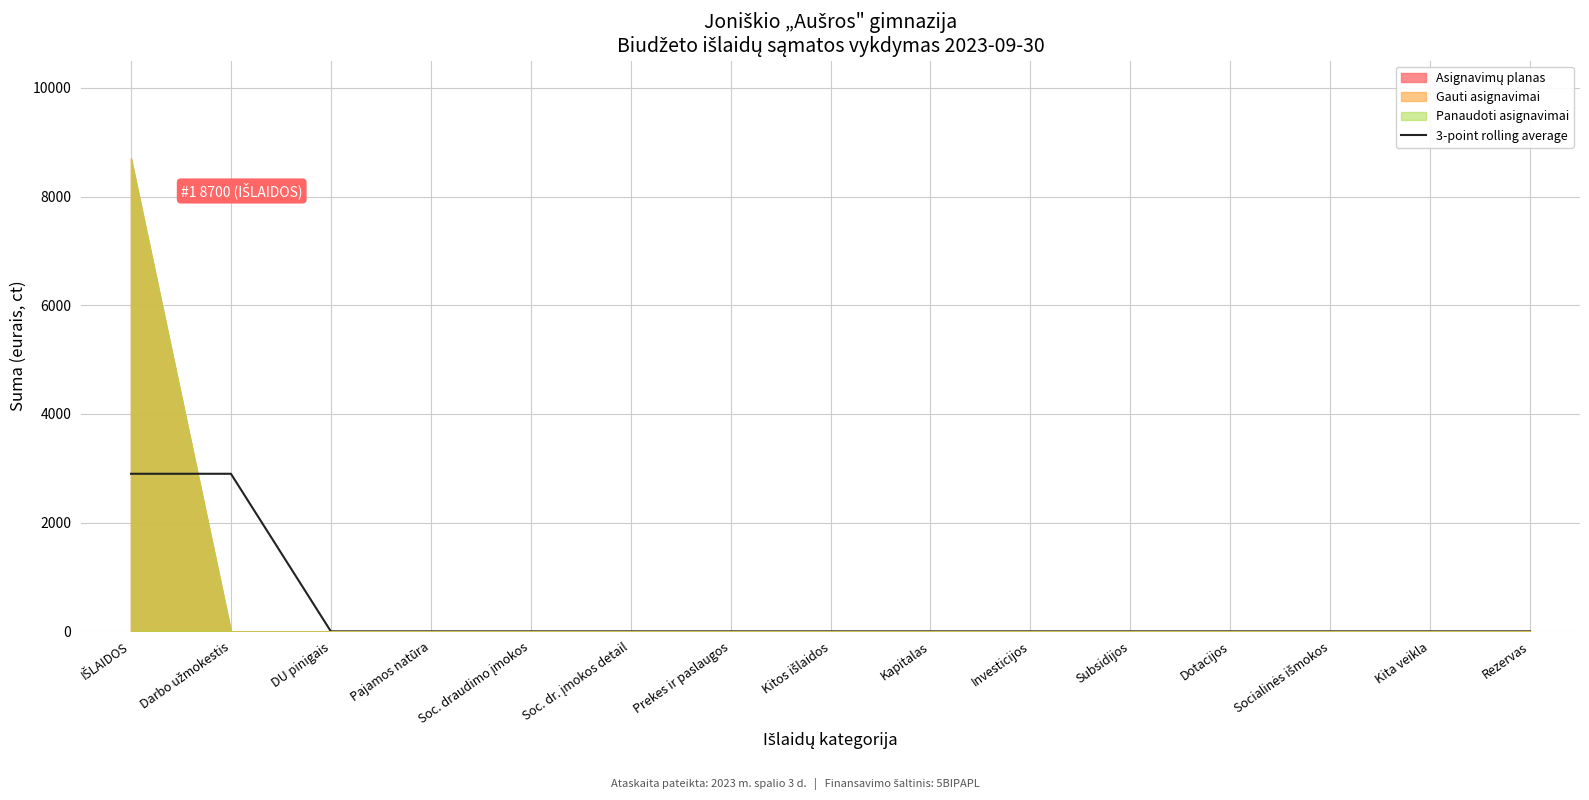

Between Pajamos natūra and Subsidijos, which is larger?

Pajamos natūra